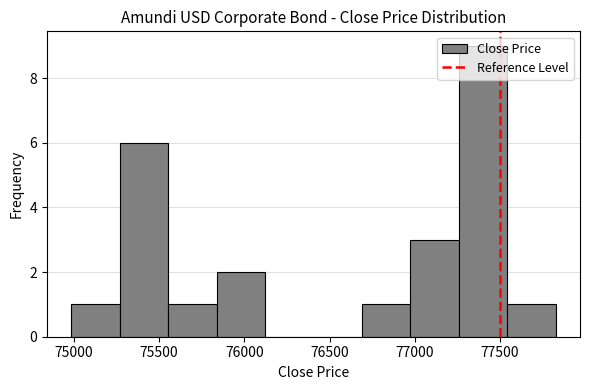

Over which range of the x-axis is the bar tallest?

77250 to 77550